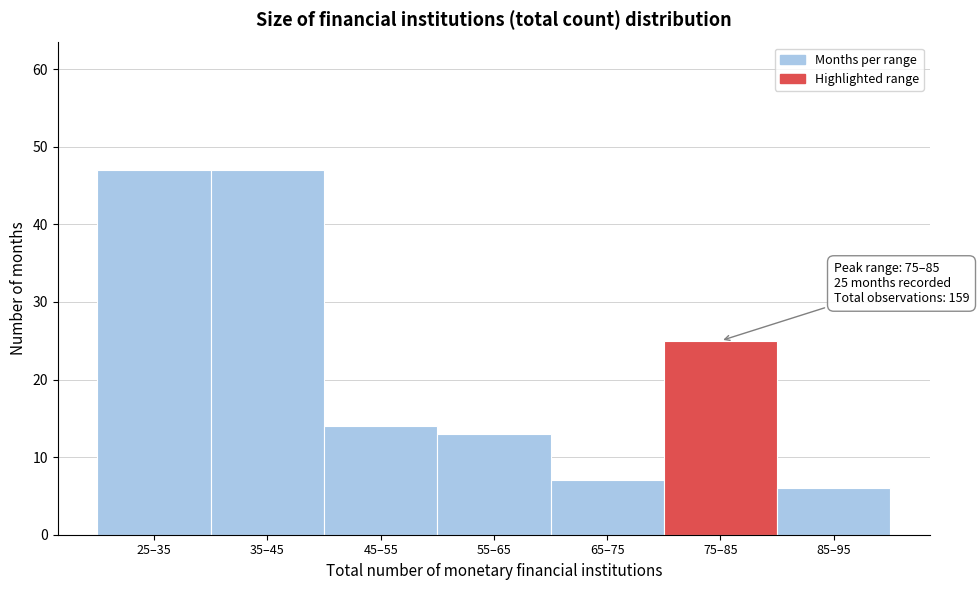

Reading left to right, extract all data points from this chart.

25–35=47	35–45=47	45–55=14	55–65=13	65–75=7	75–85=25	85–95=6